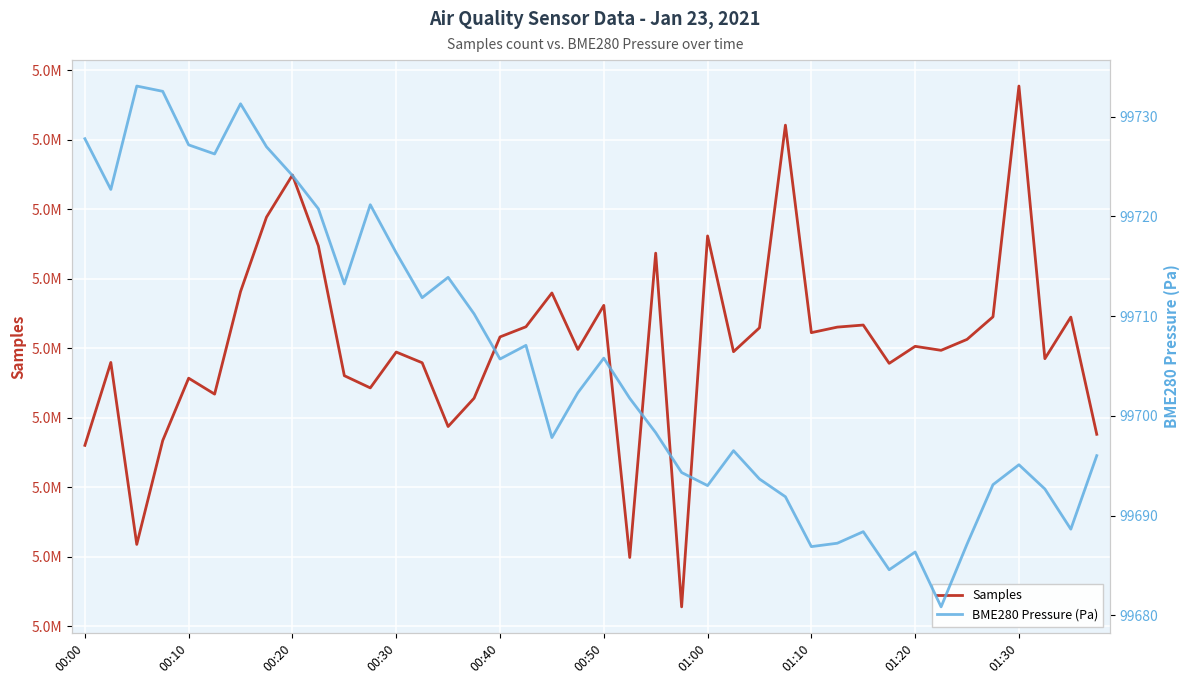

The value of BME280 Pressure (Pa) at 01:20 is 99686.3. True or false?

True